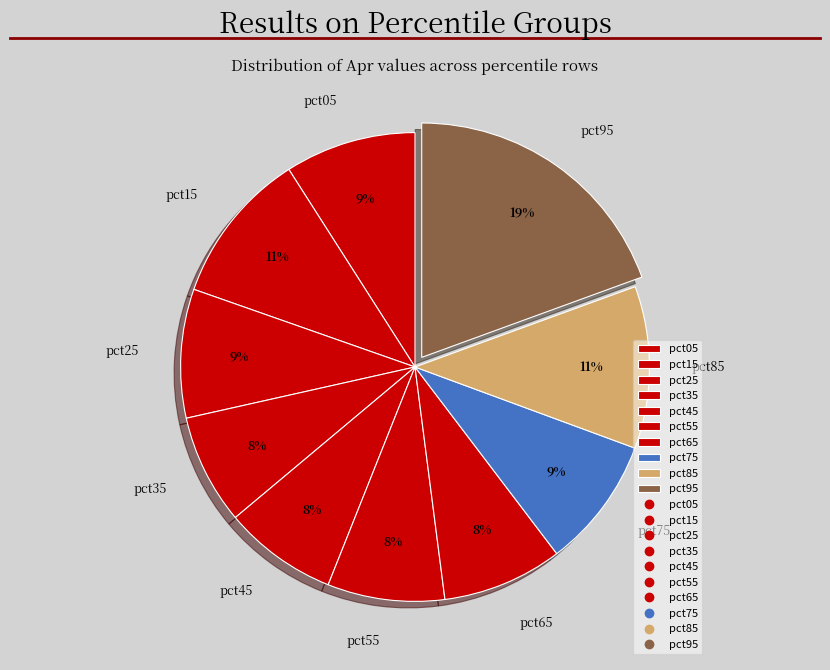

Is there a majority slice in this chart?

No